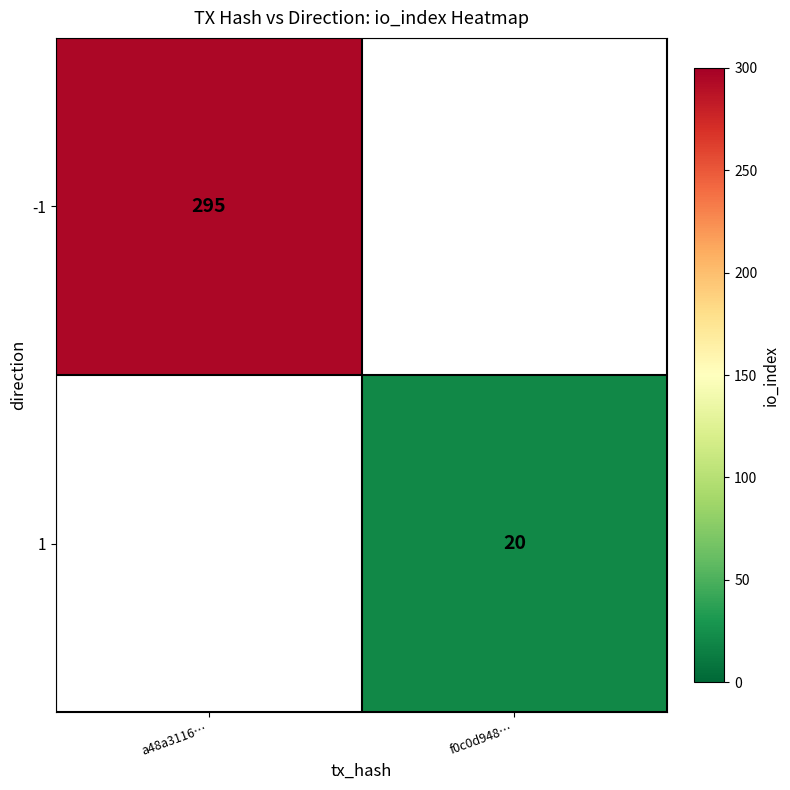

The 1 series shows 32 at f0c0d948…. True or false?

False